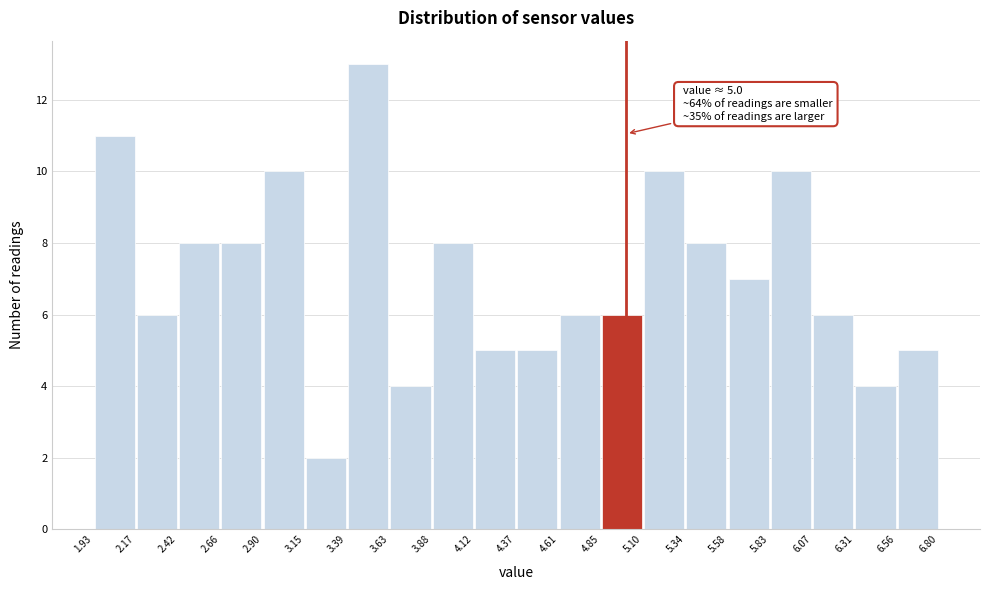

Over which range of the x-axis is the bar tallest?

3.39 to 3.63